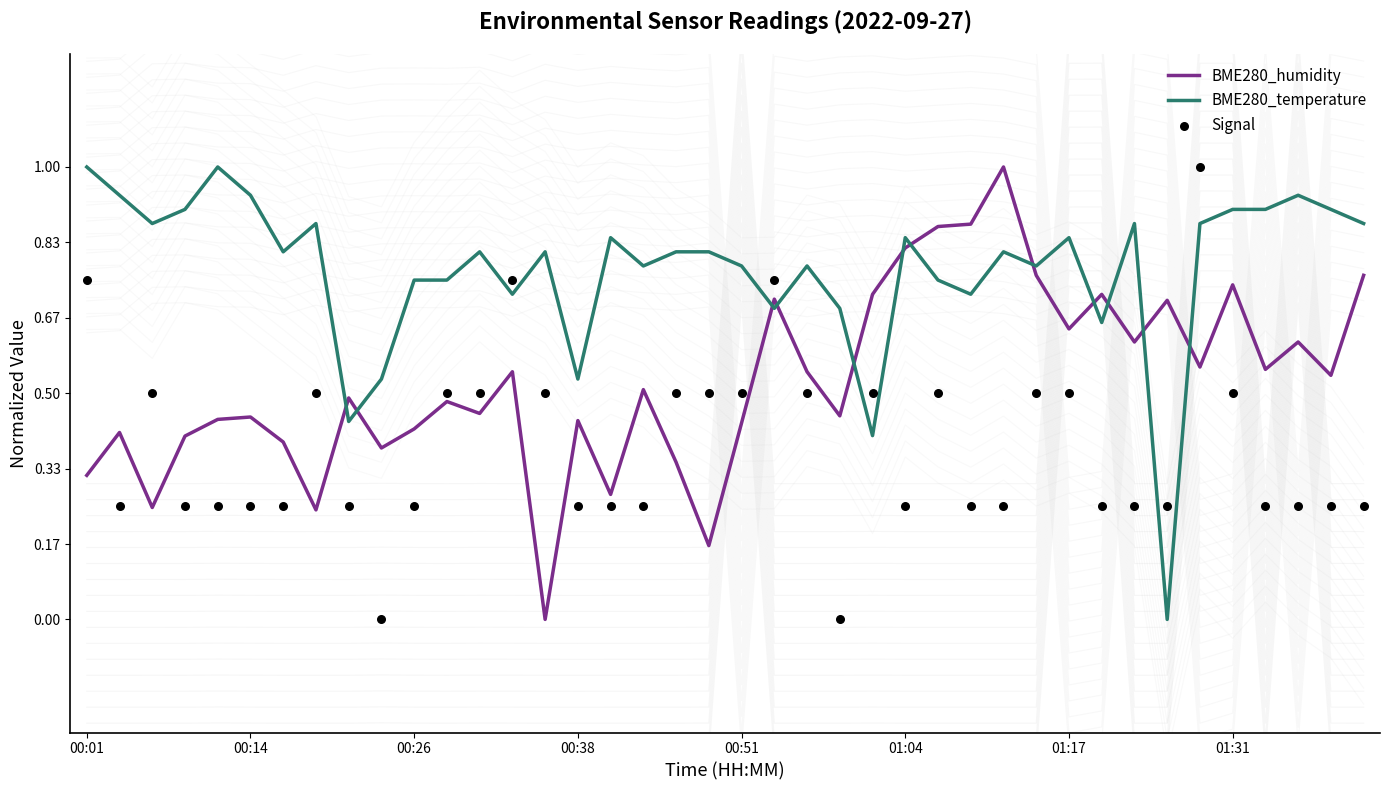

Which series contains the lowest Y value?

BME280_humidity